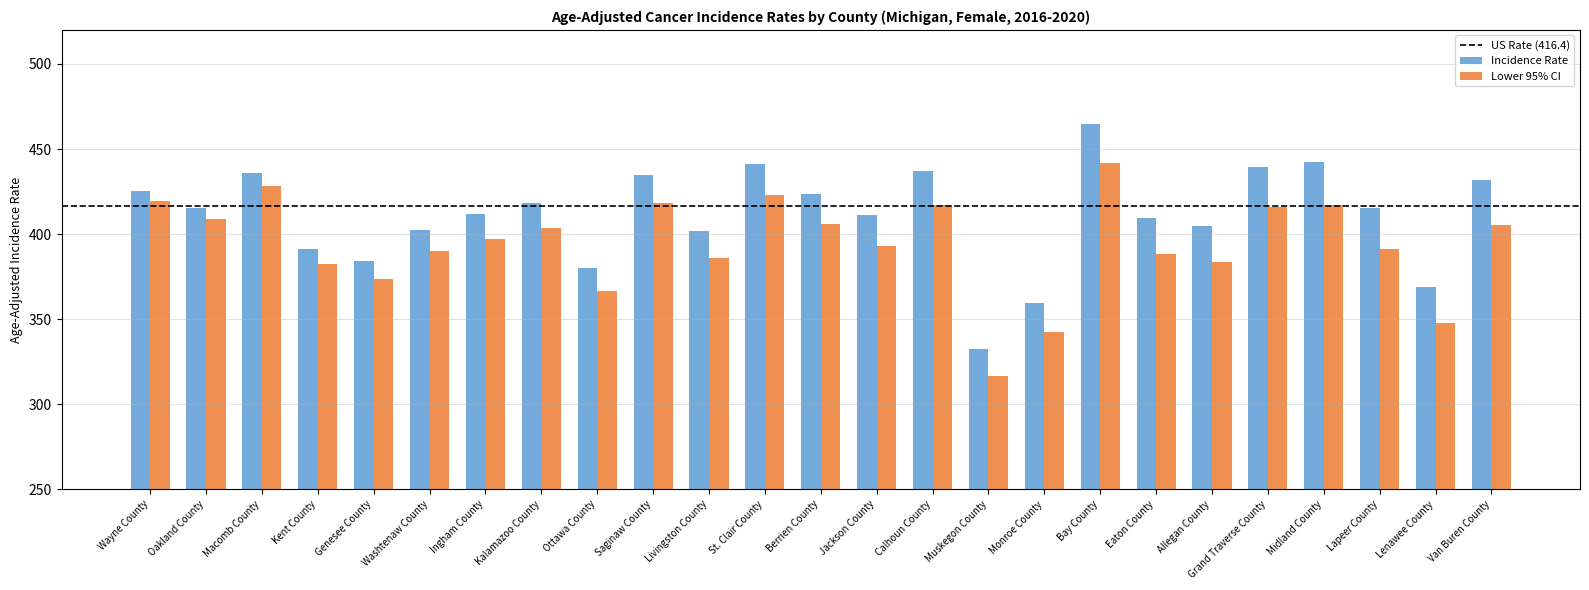

What is the label of the 19th bar from the right?

Ingham County